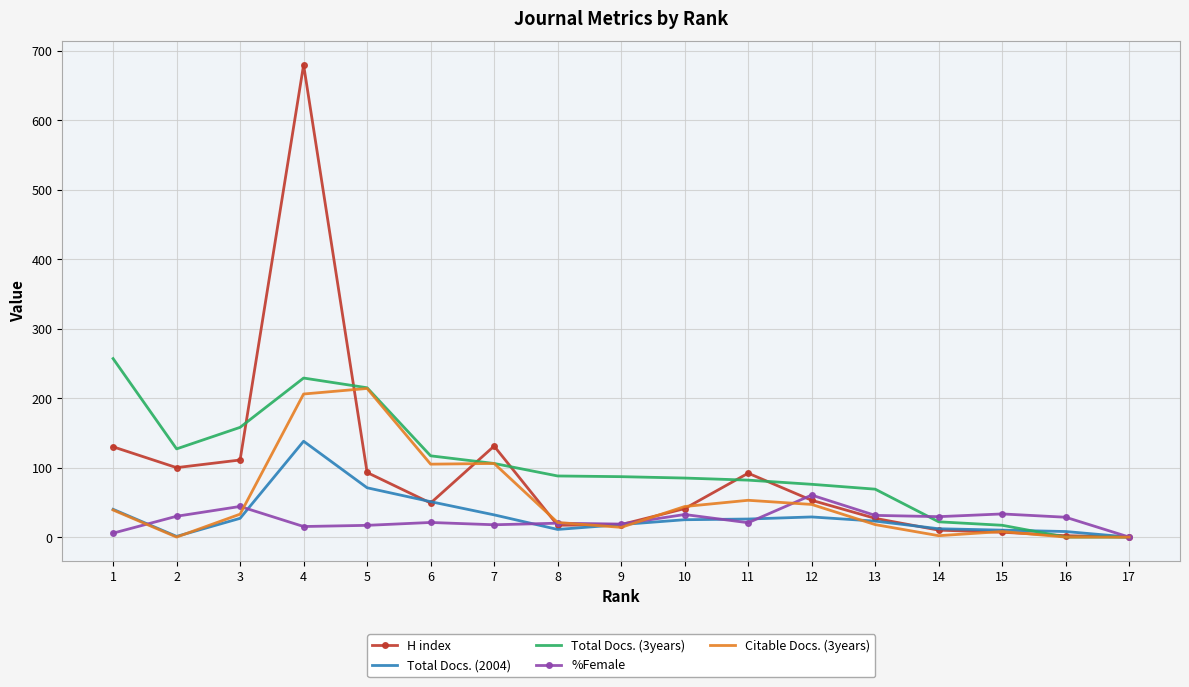

List the series in order of their peak value, lowest first.

%Female, Total Docs. (2004), Citable Docs. (3years), Total Docs. (3years), H index